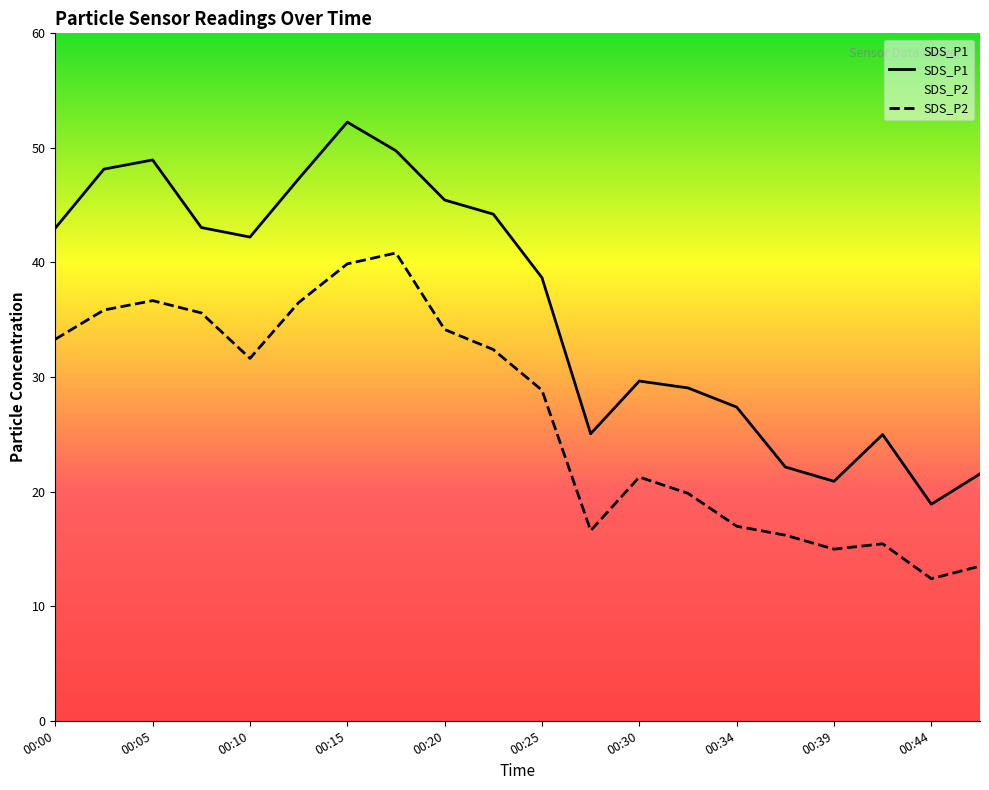

How many lines are shown in the chart?

2